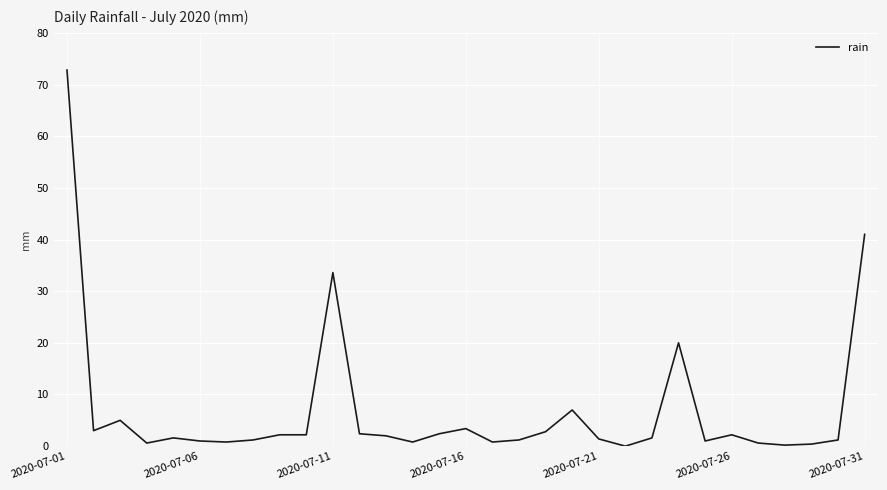

What is the greatest value displayed?

72.8